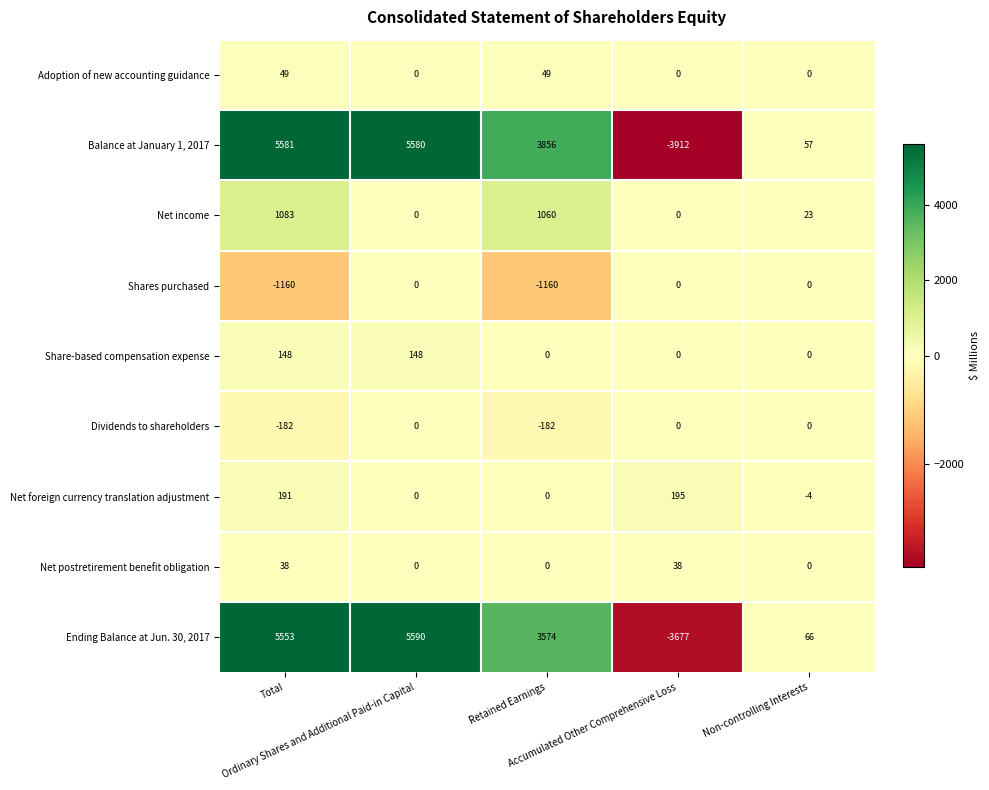

What is the difference between the second highest and second lowest values in the Dividends to shareholders series?

182